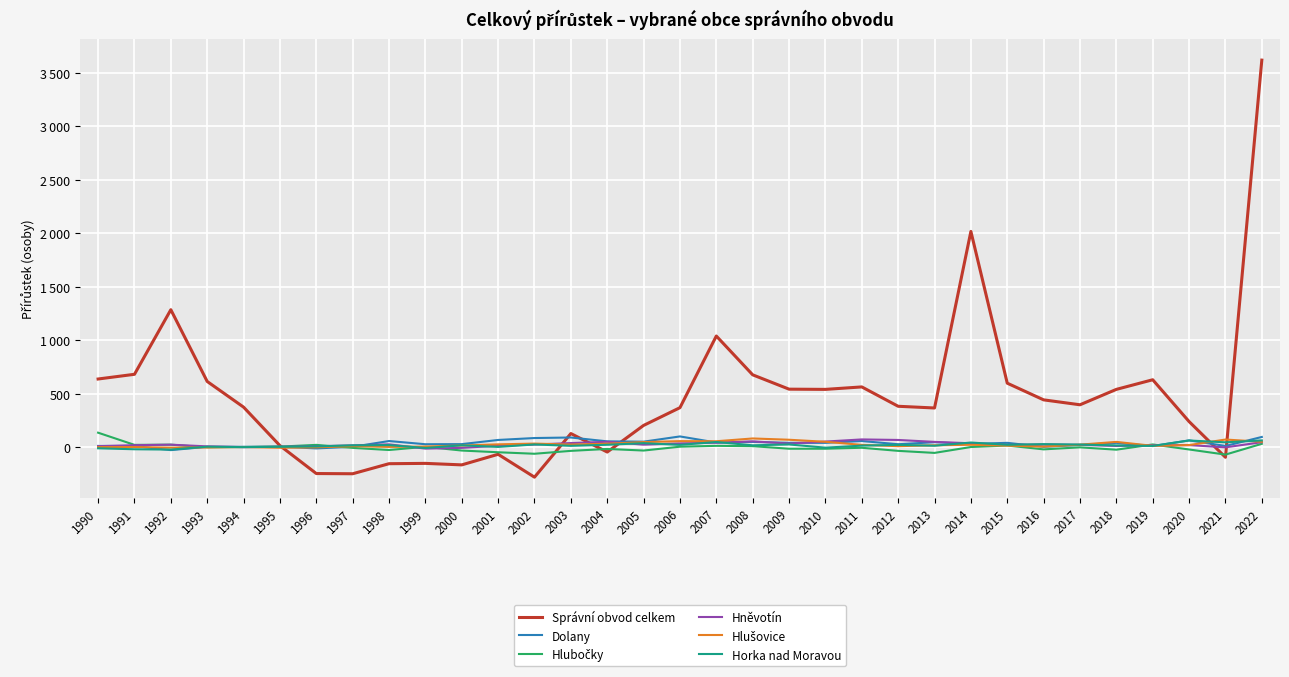

Reading left to right, what are all the values shown in this chart?

Správní obvod celkem: 637	681	1285	614	374	14	-247	-249	-155	-152	-166	-67	-281	127	-46	203	369	1039	676	542	540	563	382	366	2017	598	442	396	540	630	239	-95	3619
Dolany: 11	10	-28	3	3	4	-12	3	57	27	28	67	85	90	54	51	100	43	49	40	40	57	27	46	30	40	3	20	40	10	63	11	95
Hlubočky: 135	21	23	-2	1	5	21	-7	-27	3	-32	-48	-62	-35	-17	-32	4	12	9	-15	-15	-6	-35	-54	1	15	-21	-2	-24	25	-22	-70	31
Hněvotín: 9	18	23	7	0	3	8	16	26	-14	-7	13	24	38	50	23	35	41	54	33	52	72	67	49	36	21	24	21	11	17	19	-2	46
Hlušovice: 0	1	-5	-3	1	-6	-2	9	2	5	15	26	33	24	32	47	56	55	81	69	50	21	9	17	22	14	5	23	49	12	19	71	50
Horka nad Moravou: -11	-20	-23	4	0	3	7	17	19	-8	17	2	25	12	22	37	21	48	17	25	-5	14	21	13	43	22	28	24	16	11	62	45	63